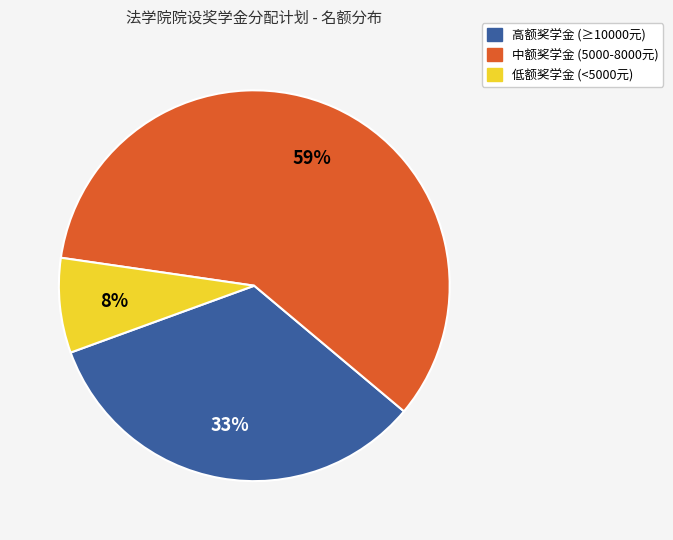

Is there a majority slice in this chart?

Yes